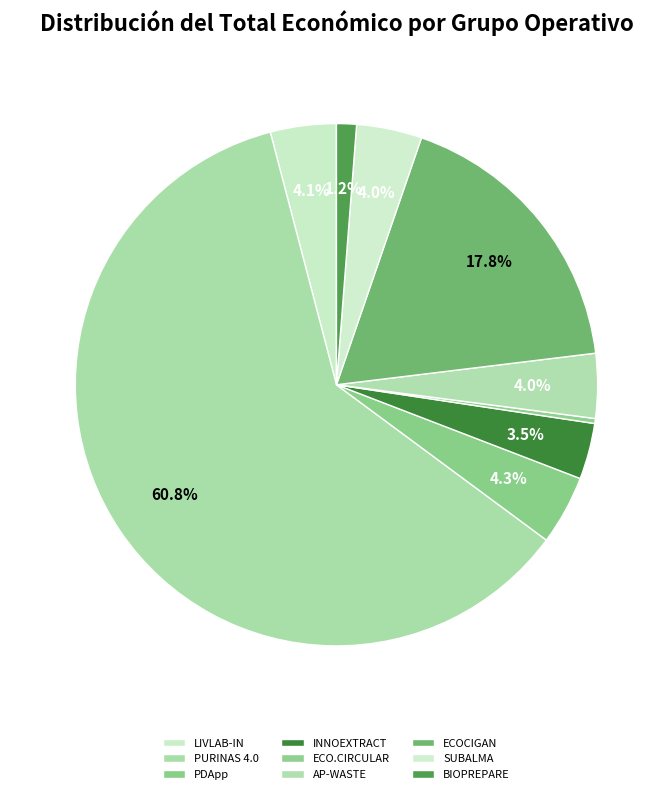

To the nearest percent, what is the difference between the largest and smallest slice percentages?

60%